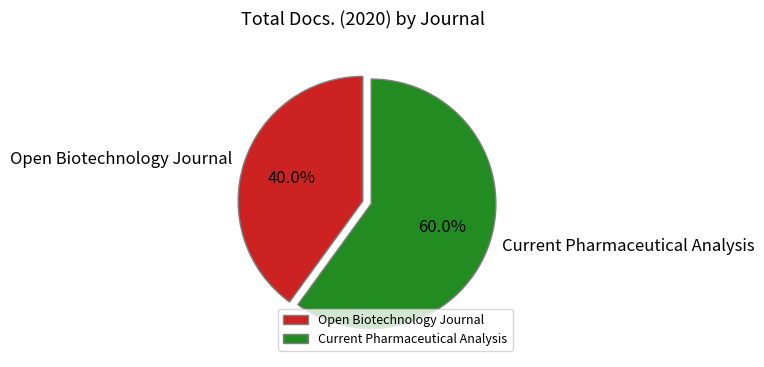

Which category has the biggest portion of the pie?

Current Pharmaceutical Analysis